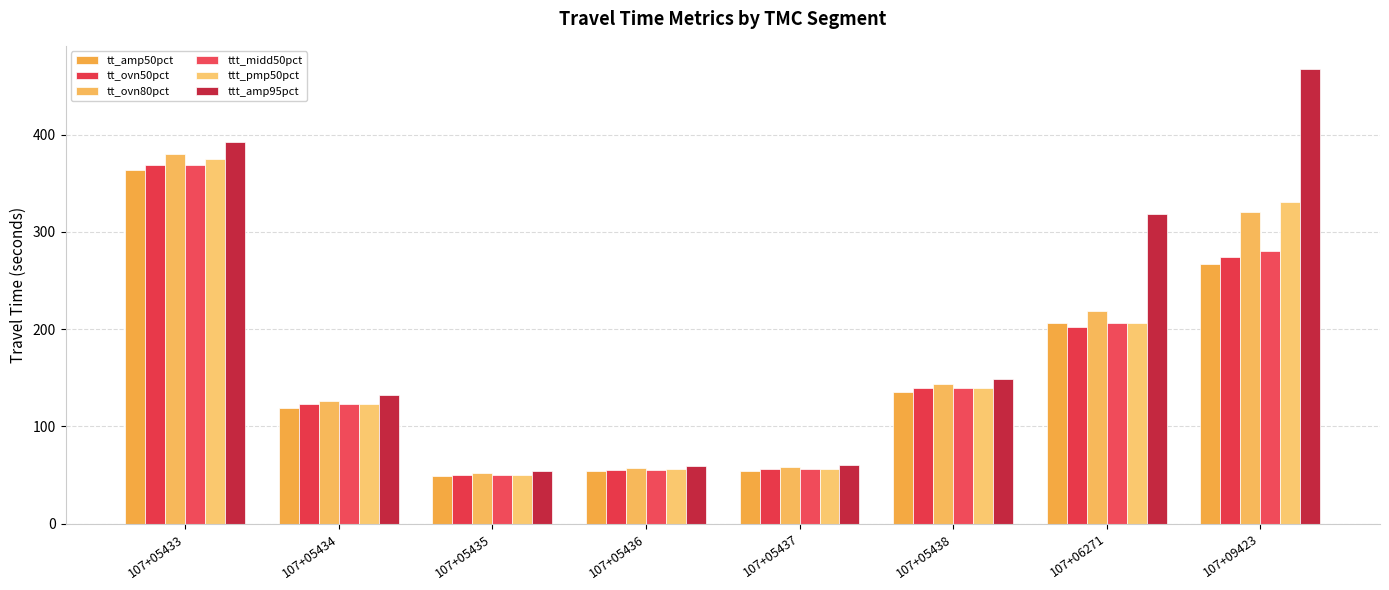

What is the average value of the tt_amp50pct series?

156.0